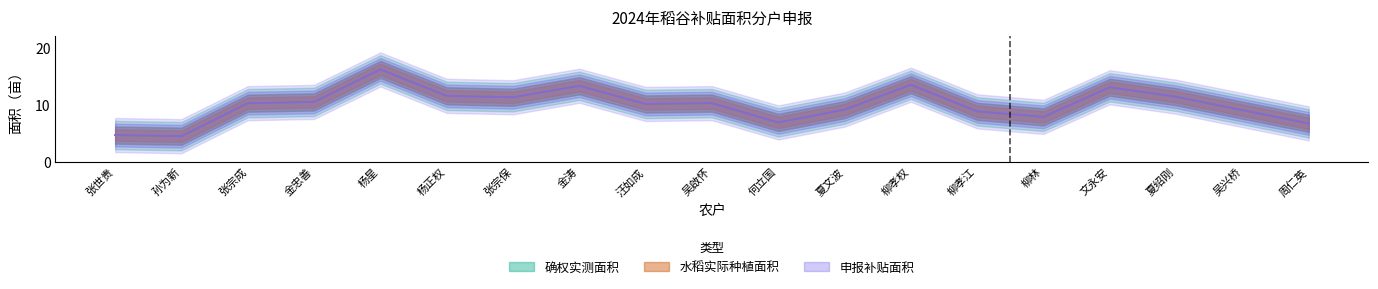

The value of 确权实测面积 at 吴兴桥 is 9.1. True or false?

True